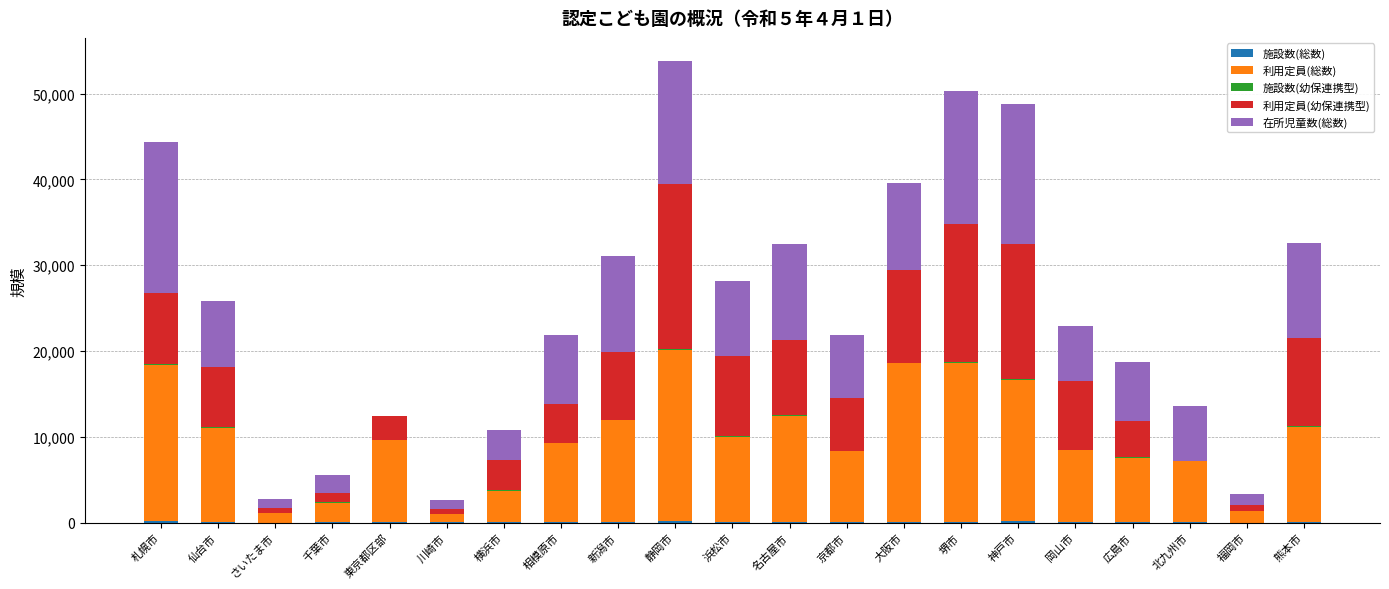

The value of 施設数(幼保連携型) at 岡山市 is 77. True or false?

False